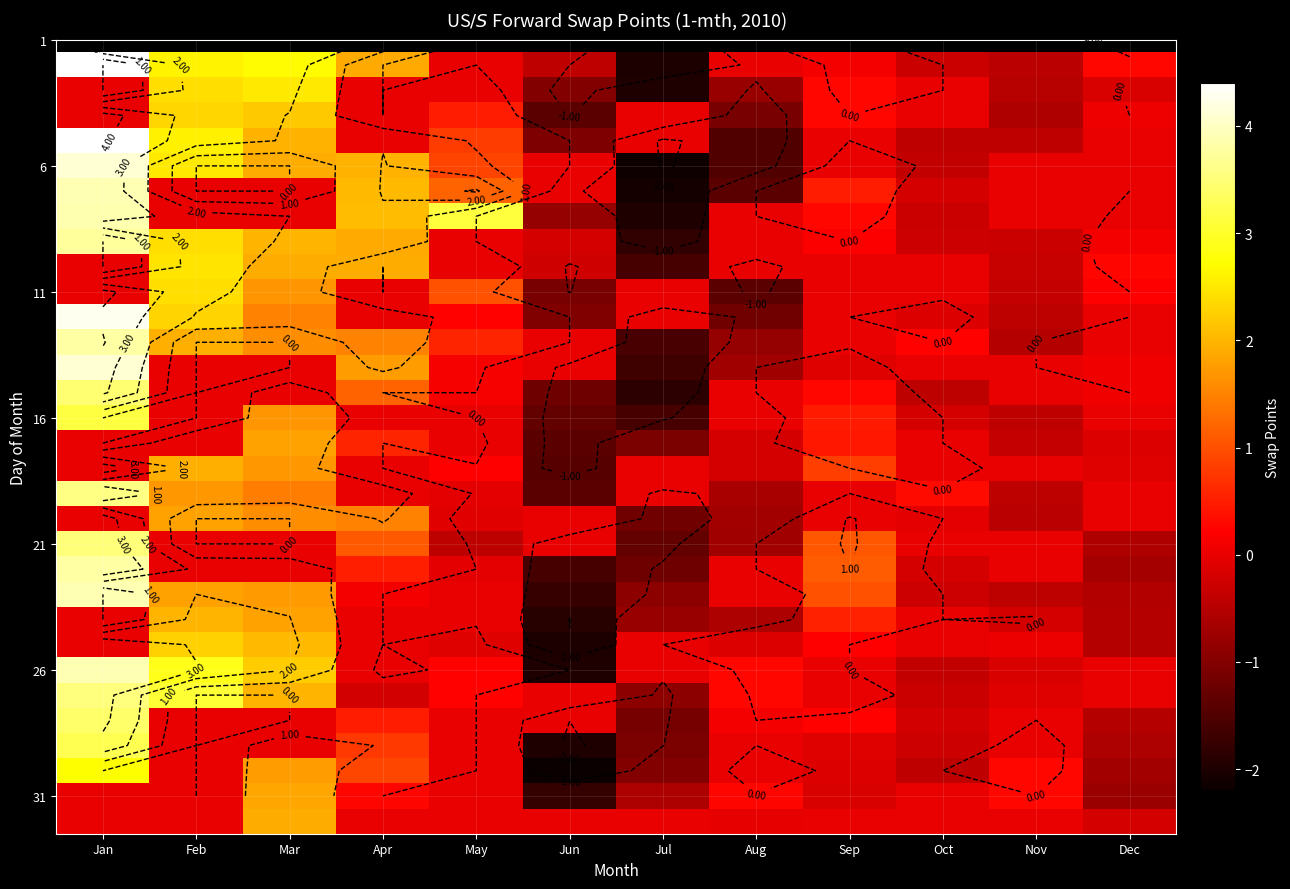

What is the maximum value shown in the chart?

4.4